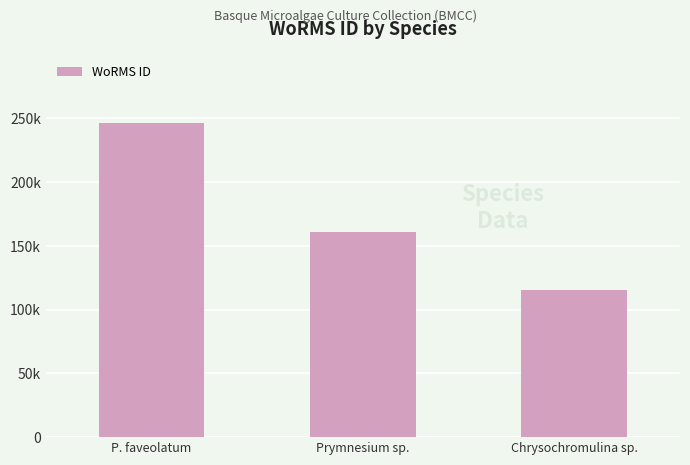

At which label is the value closest to 180845?

Prymnesium sp.